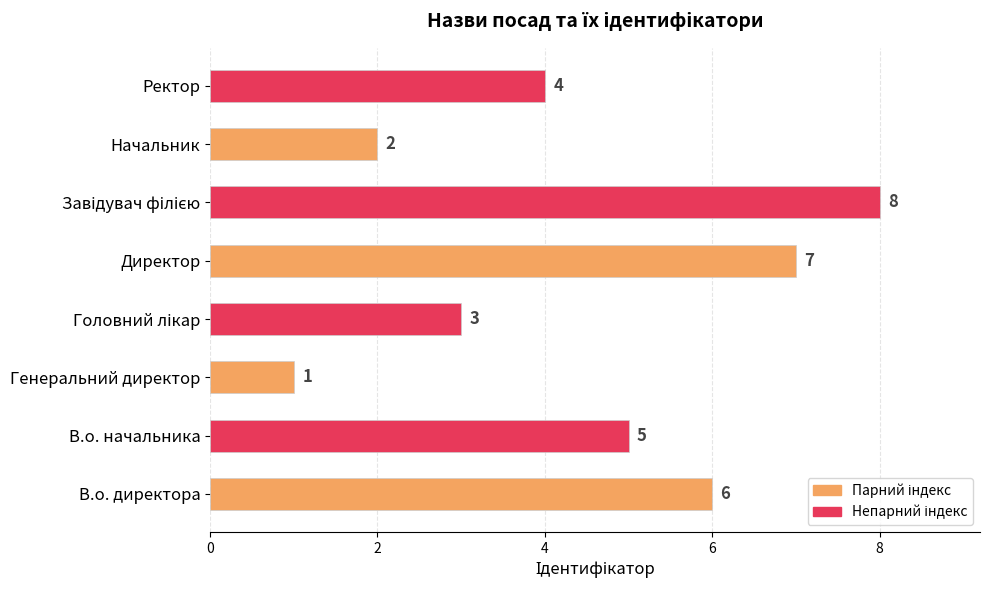

Which has a higher value, В.о. начальника or Директор?

Директор